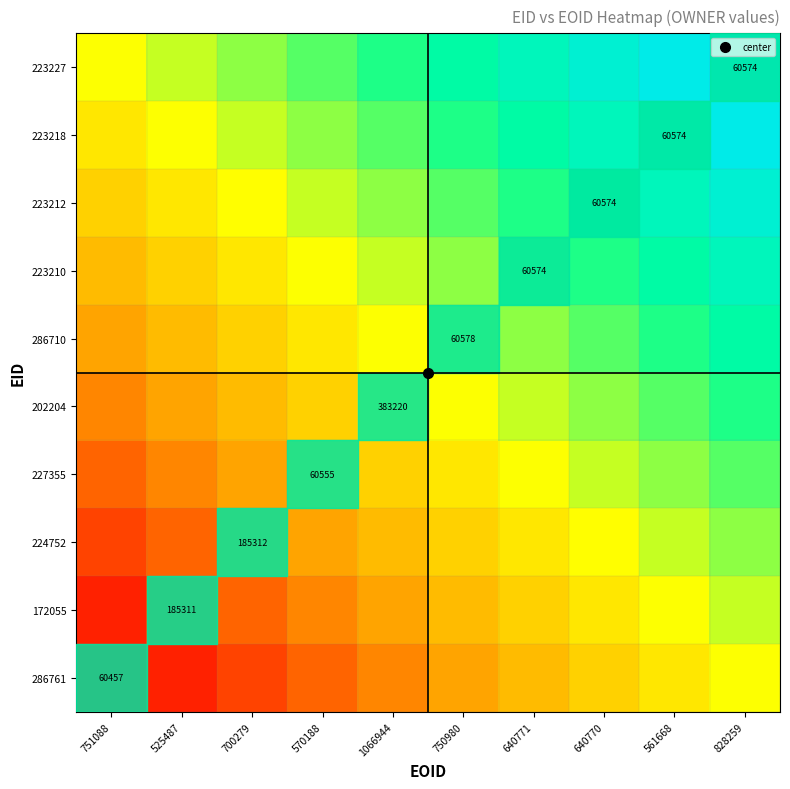

Is it true that 223210 equals 0.4 at 640770?

False